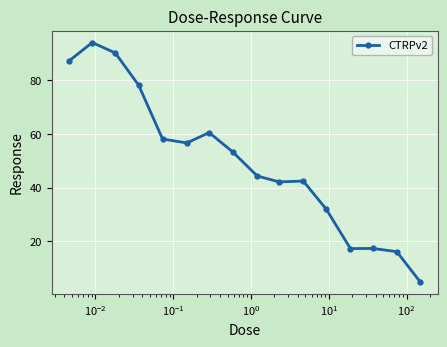

True or false: there are more than 1 points higher than both neighbors.

True